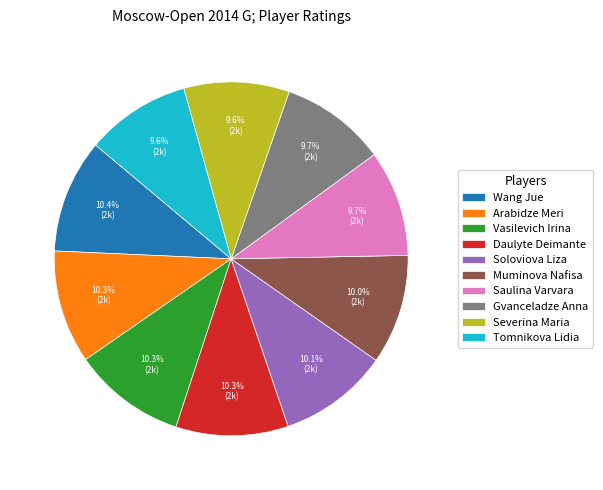

To the nearest percent, what is the average slice percentage?

10%